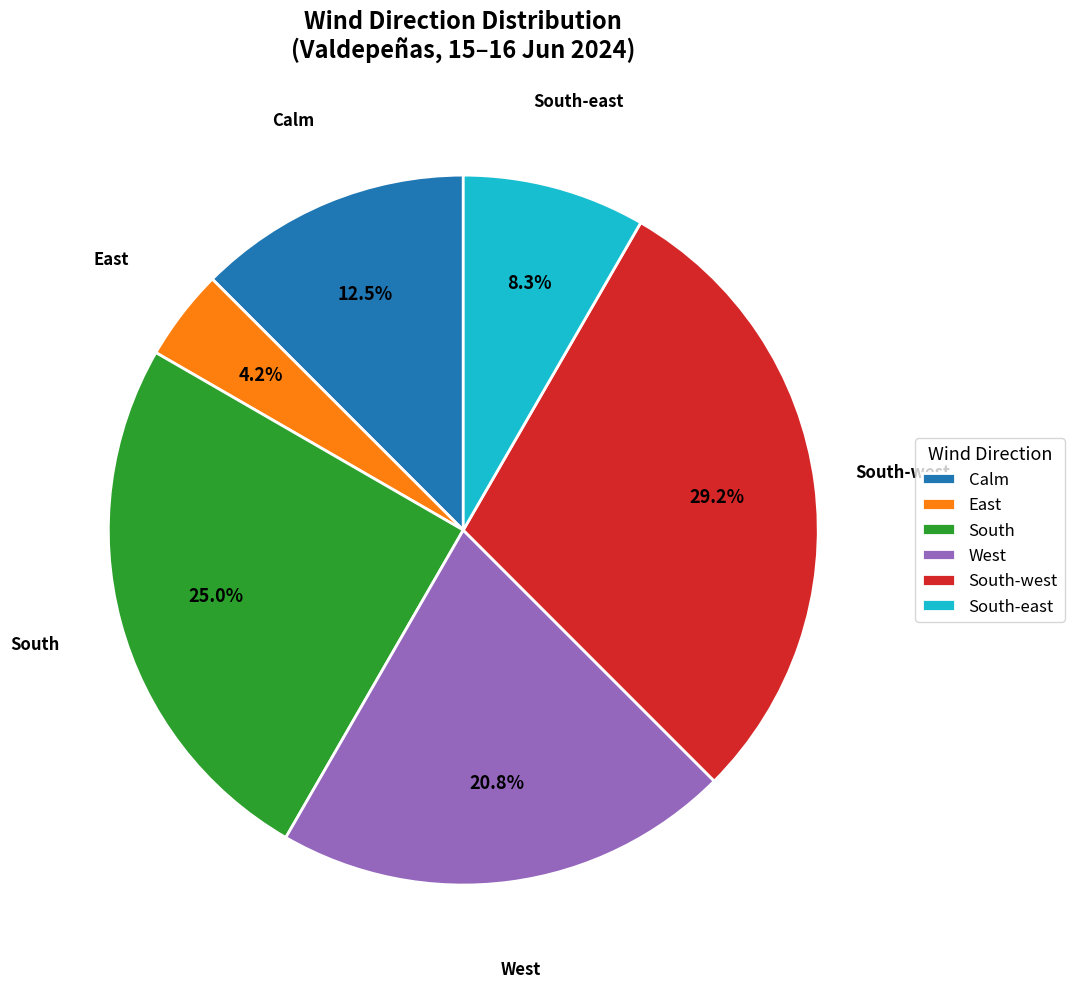

What is the ratio of the value at Calm to the value at South?

0.5